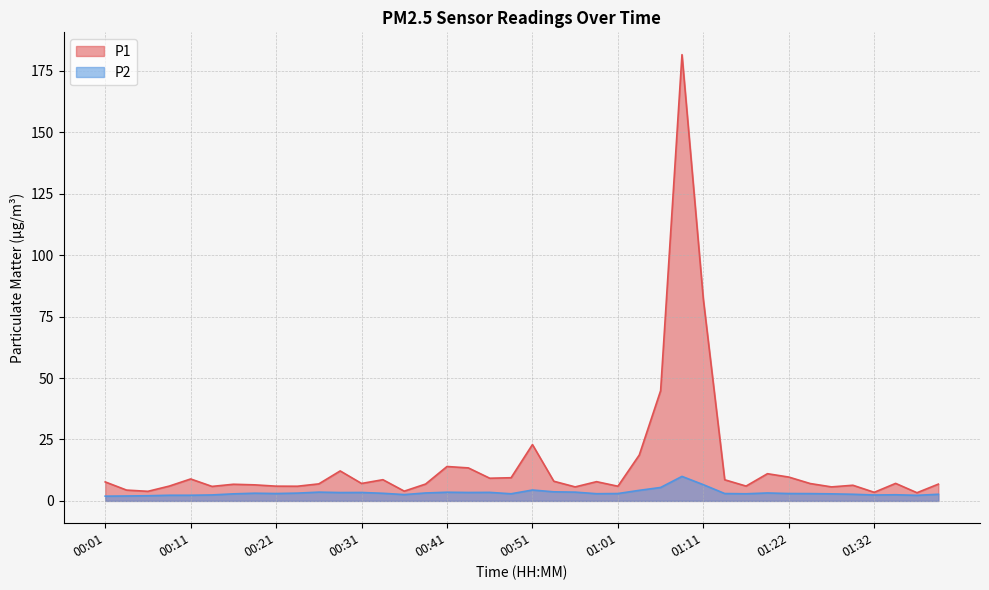

True or false: P2 and P1 intersect in this chart.

False